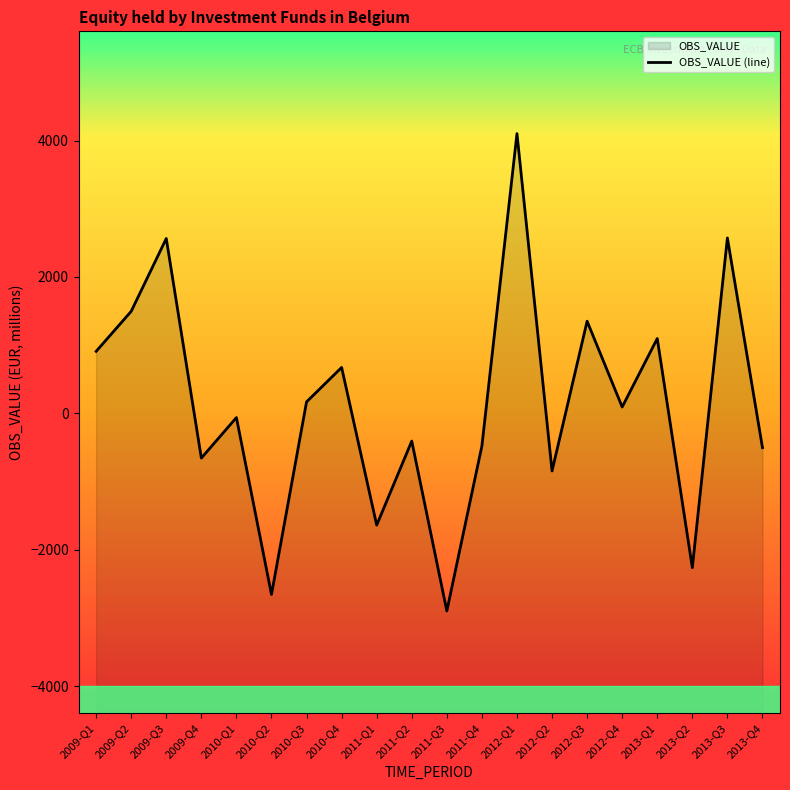

Does the chart display data point markers on the line(s)?

No